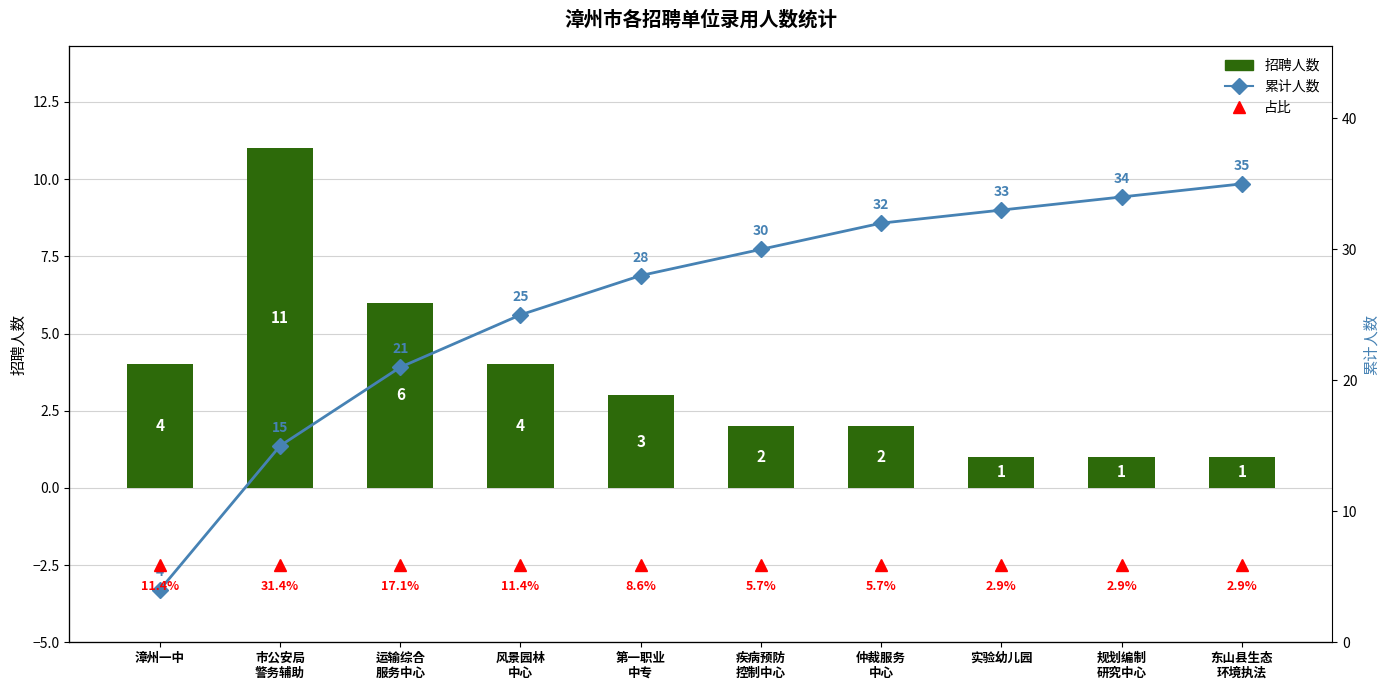

Which category has the lowest value in the 占比 series?

漳州一中